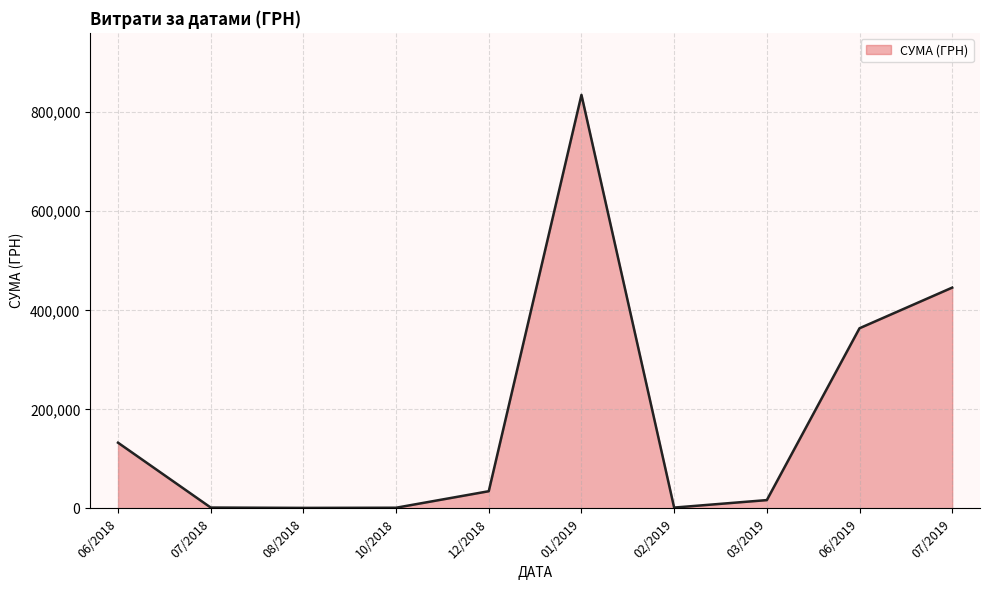

Which label corresponds to the largest value in the chart?

01/2019